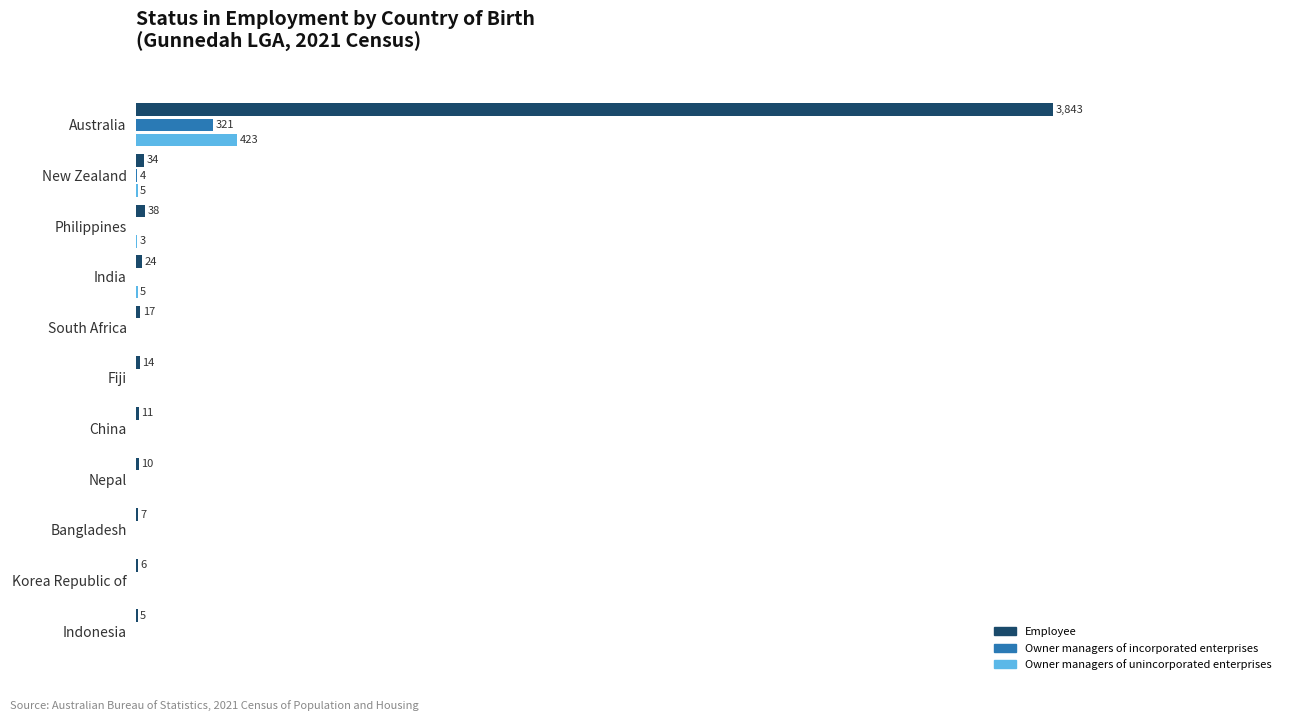

At which category is the sum across all series the highest?

Australia